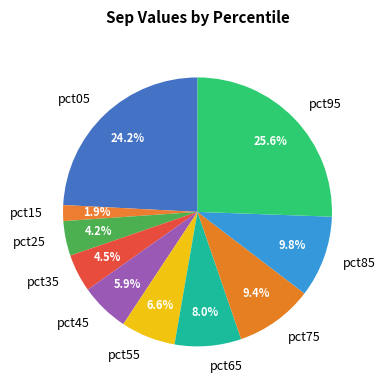

To the nearest percent, what portion does pct15 represent?

2%